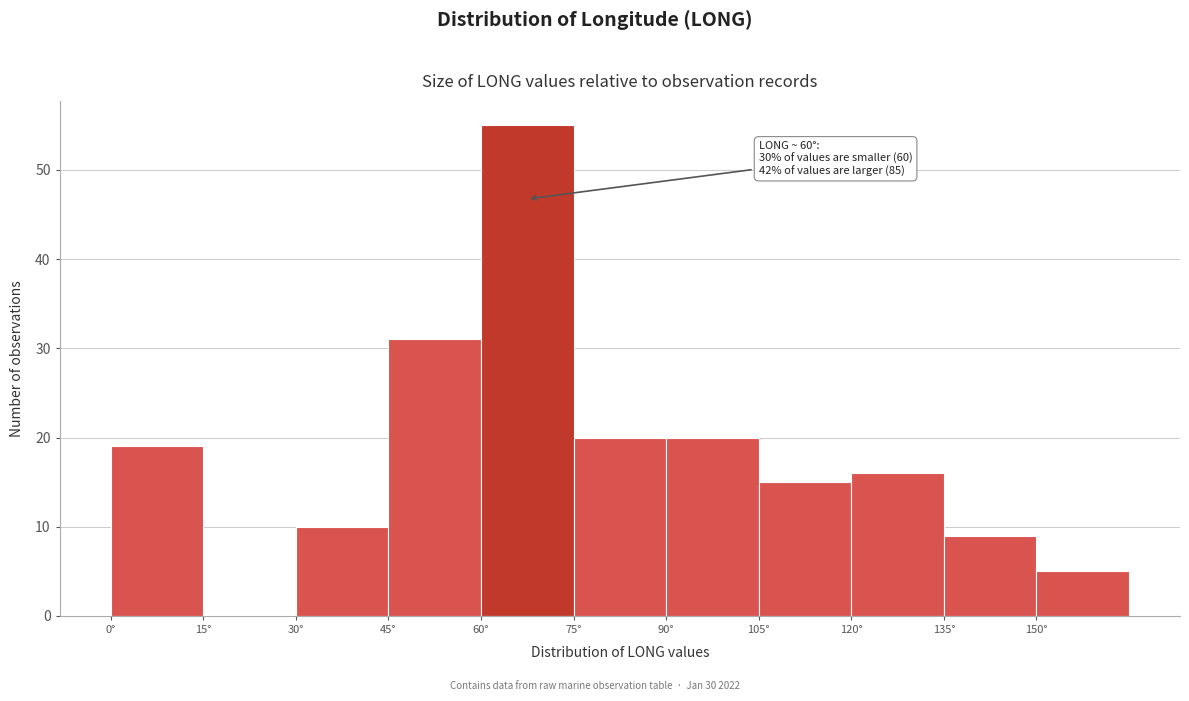

Which range on the x-axis has the tallest bar?

60 to 75